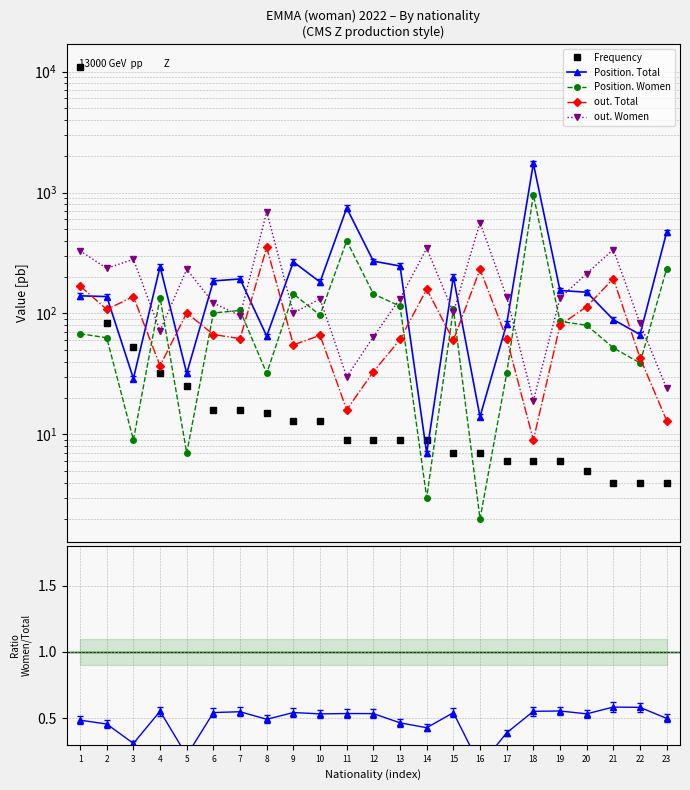

In out. Women, how many points are lower than both neighbors (excluding endpoints)?

7